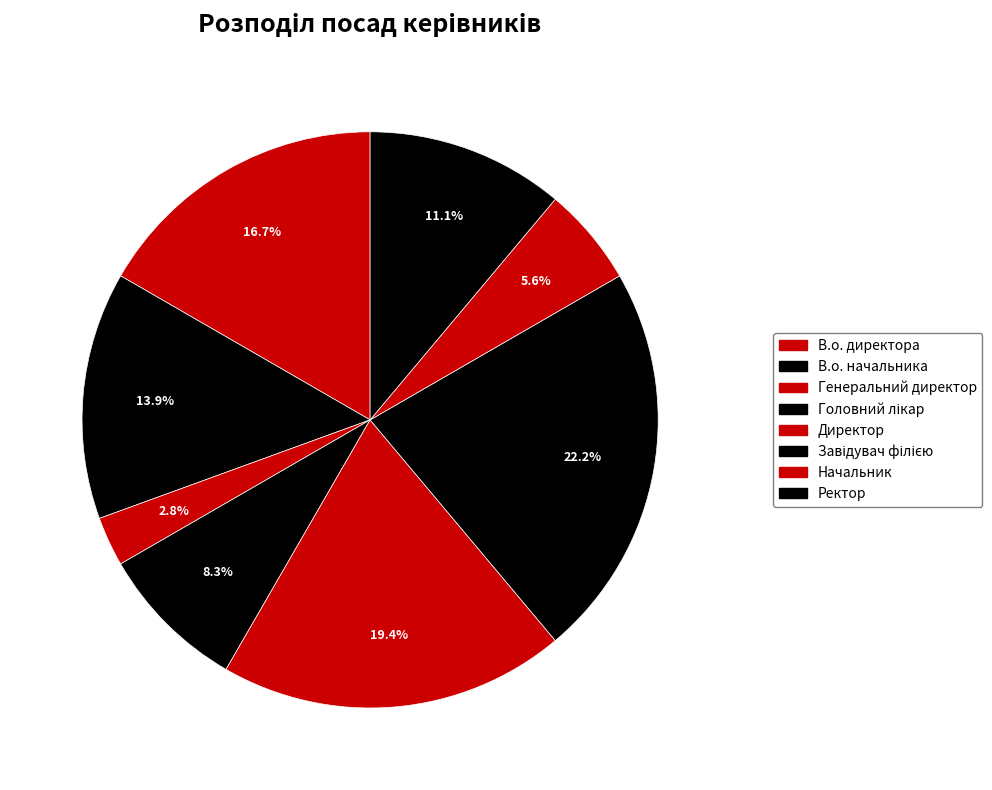

Rank the categories by value from lowest to highest.

Генеральний директор, Начальник, Головний лікар, Ректор, В.о. начальника, В.о. директора, Директор, Завідувач філією